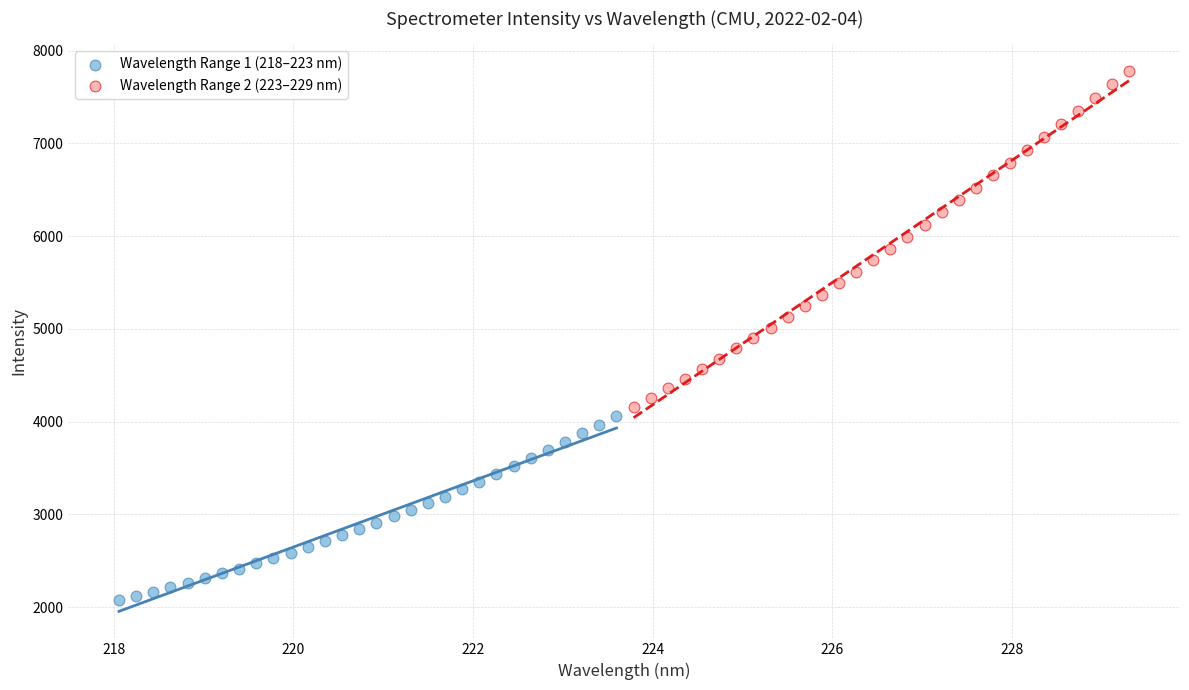

Which series contains the lowest Y value?

Wavelength Range 1 (218–223 nm)